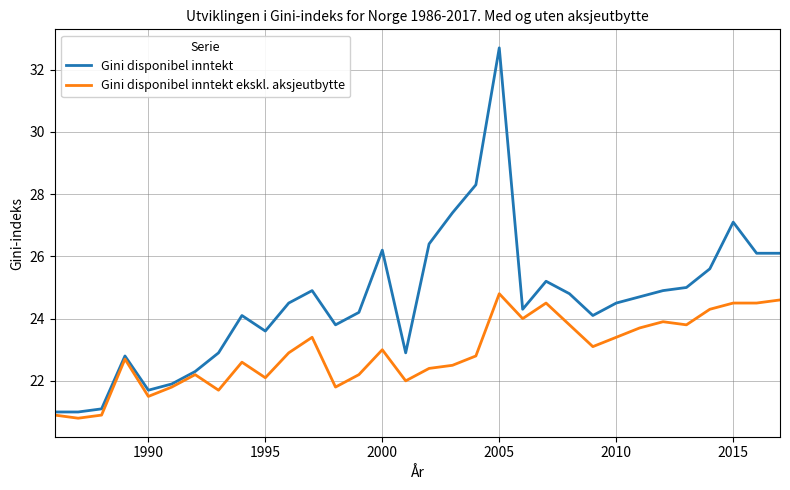

What is the highest value of the Gini disponibel inntekt series?

32.7